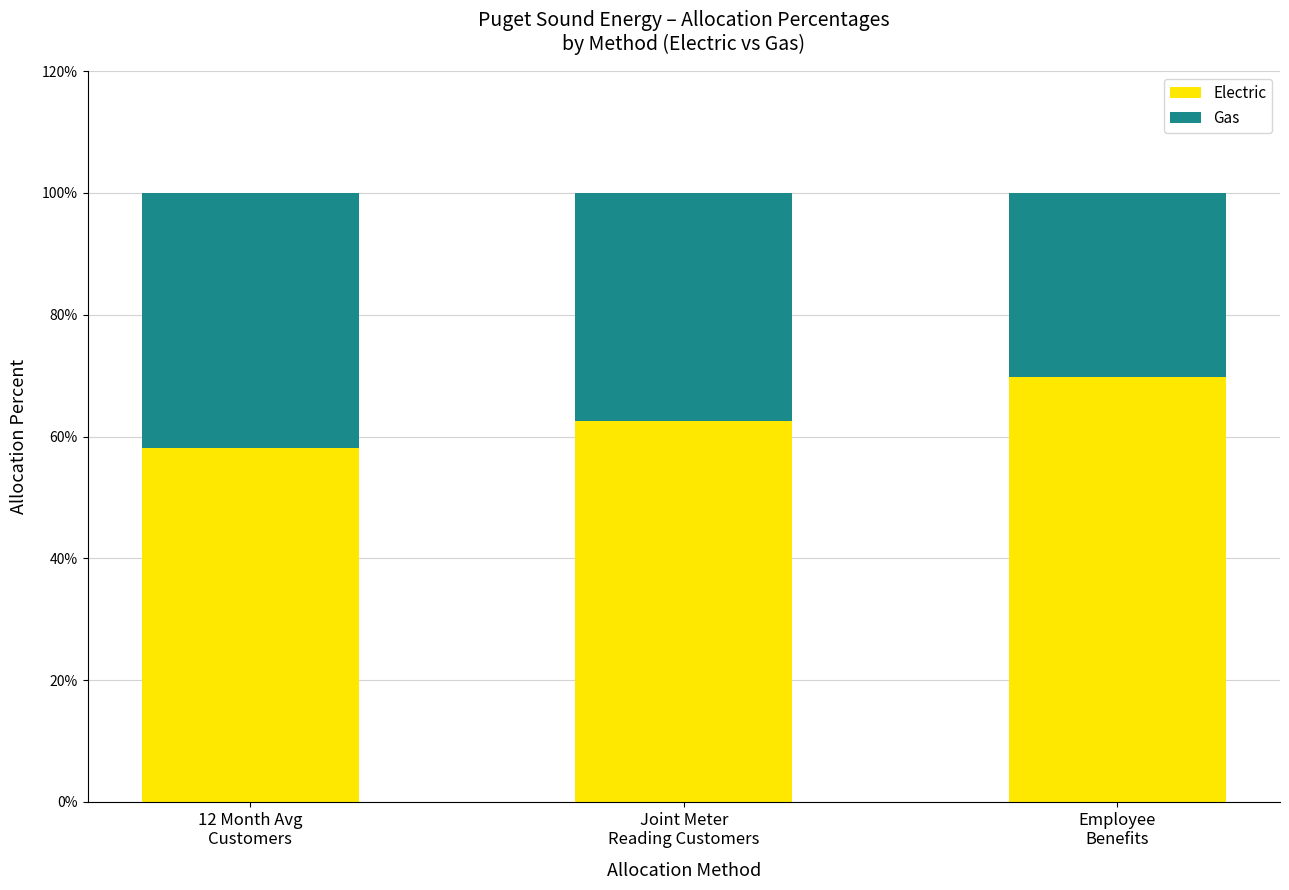

What is the highest value of the Electric series?

0.7